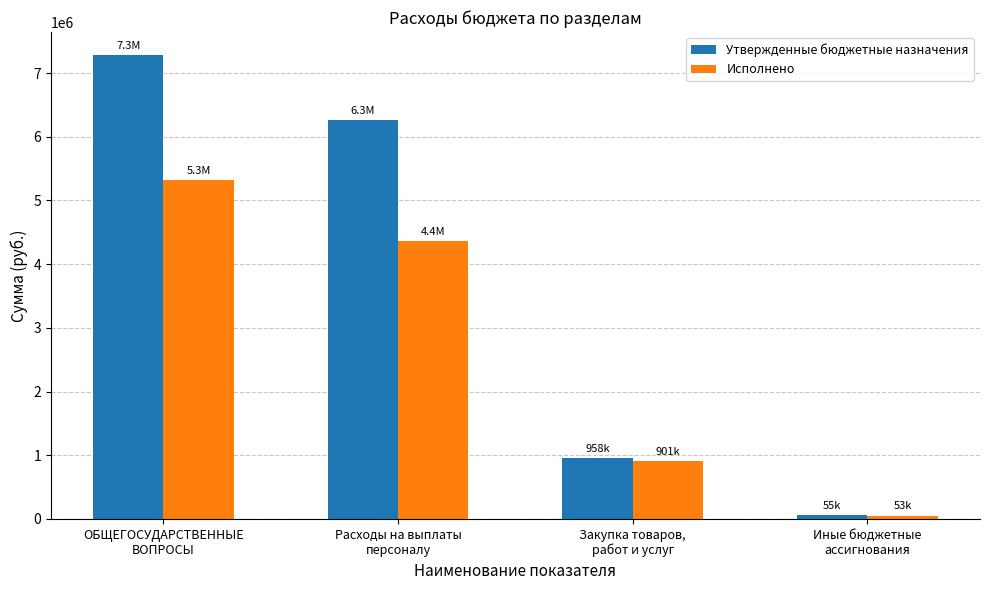

Are the bars horizontal?

No